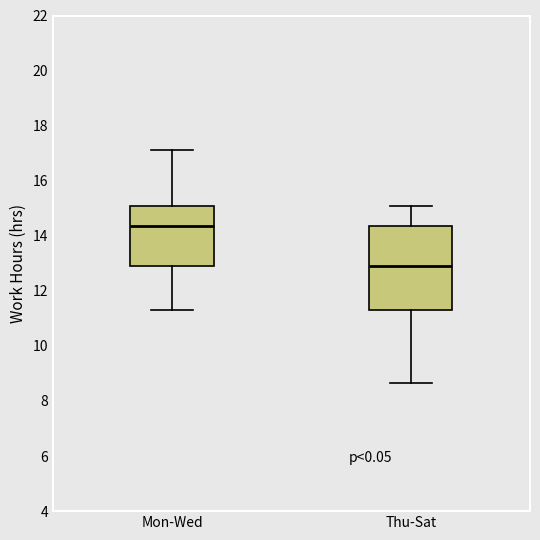

Where does the upper whisker of the box for Mon-Wed end on the y-axis? The values are not printed on the chart, so give them approximately, as read against the axis.

17.2